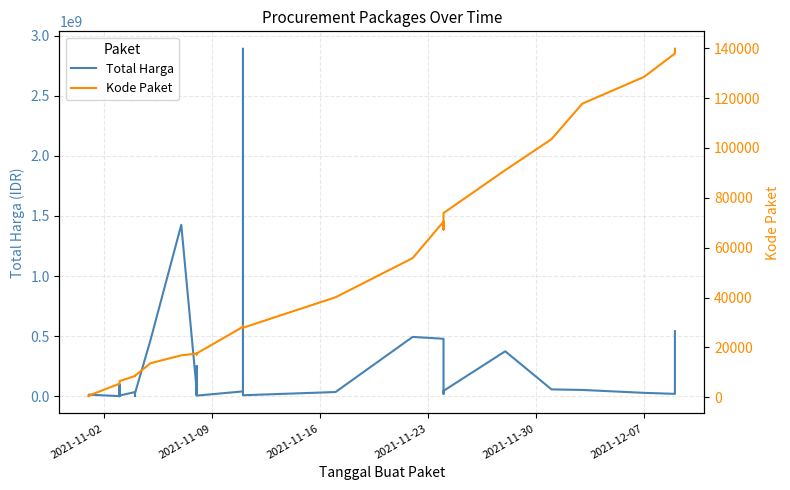

What is the average value of the Total Harga series?

214814202